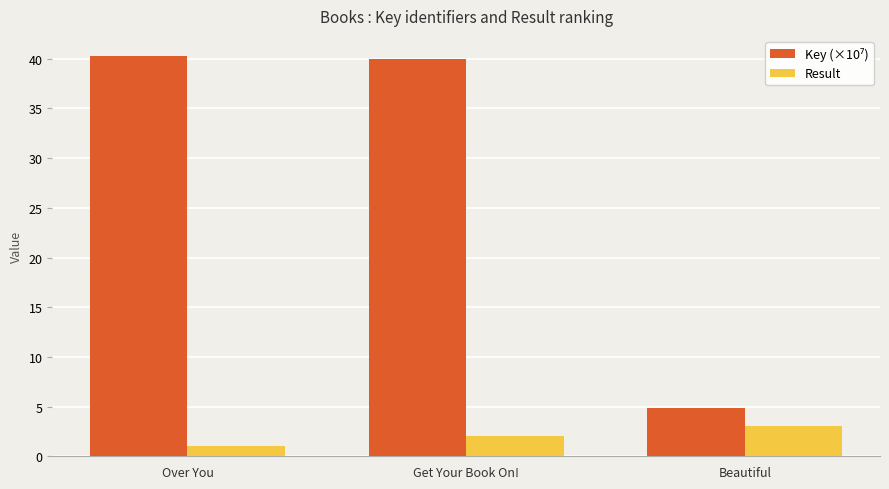

Count the number of categories in the chart.

3